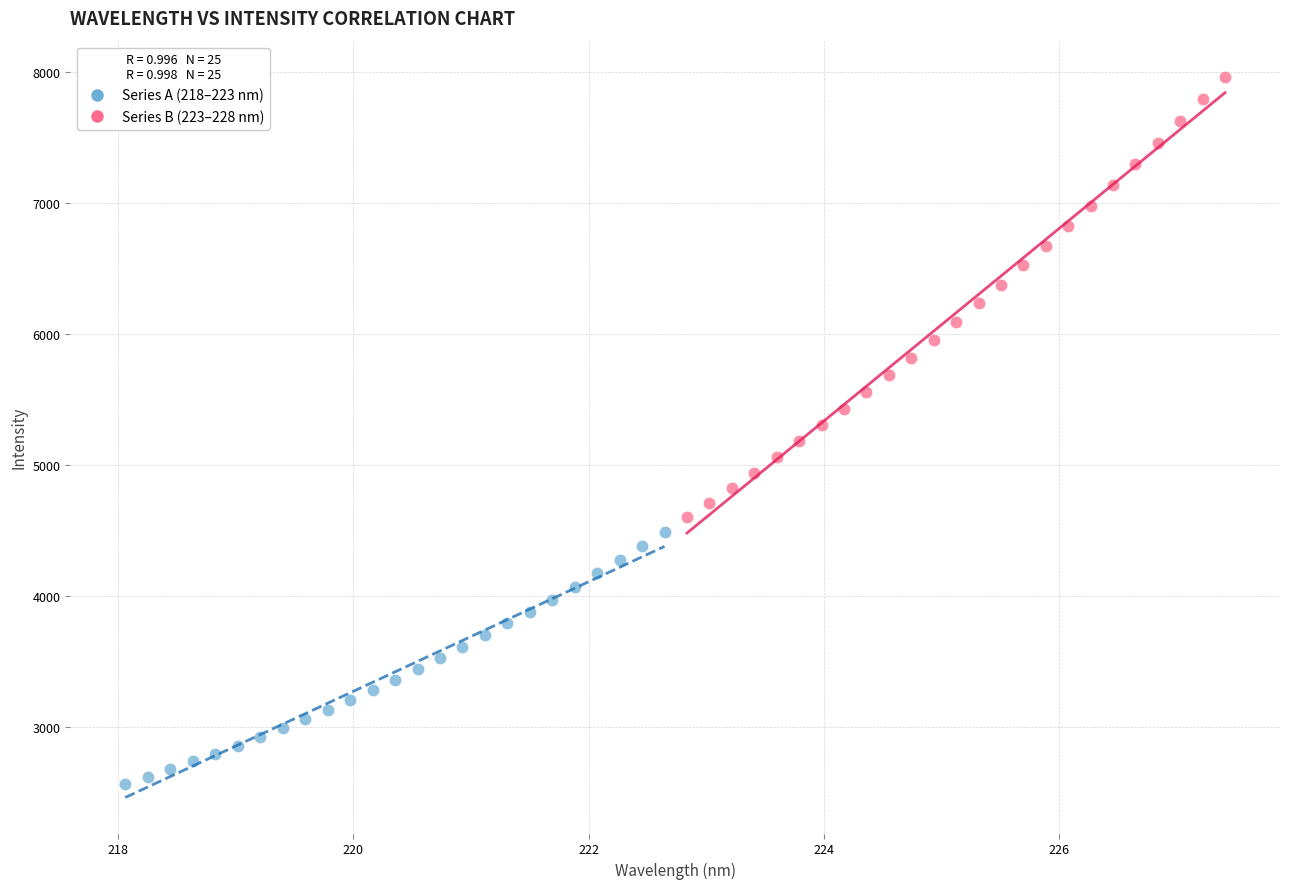

Which series reaches the maximum Y coordinate?

Series B (223–228 nm)